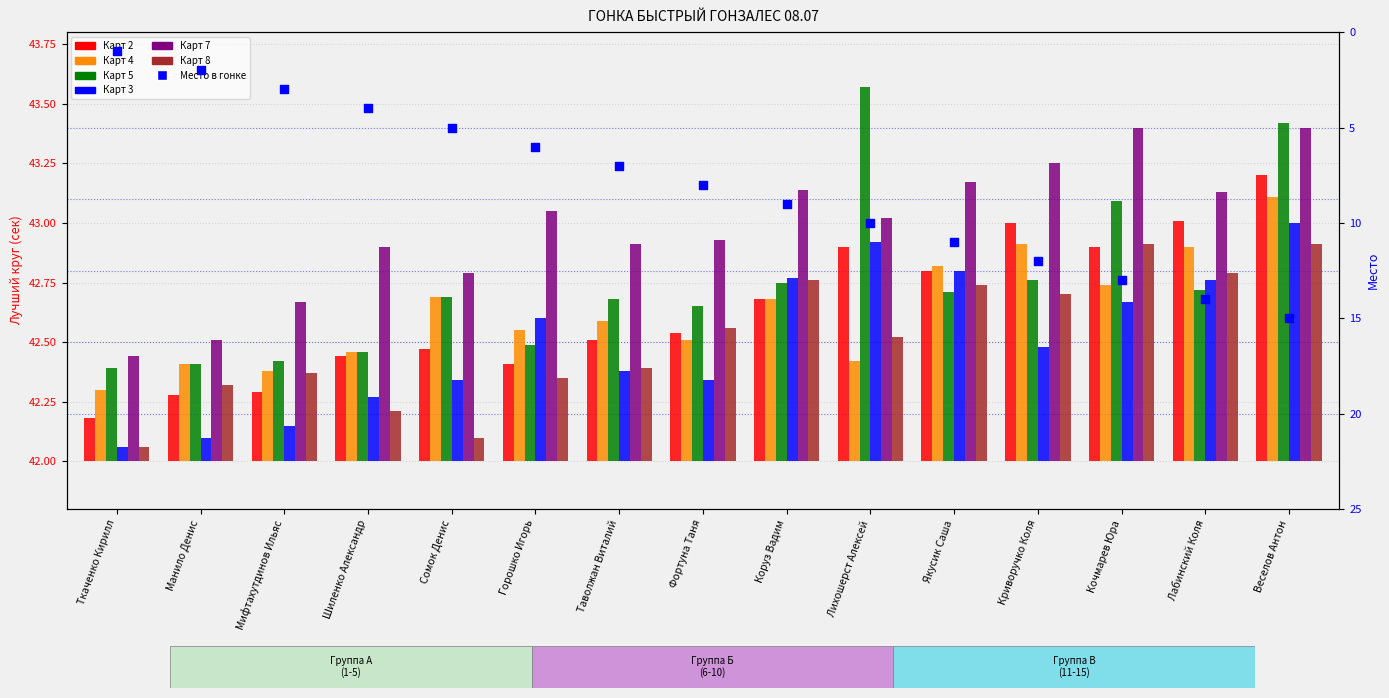

At which category is the sum across all series the highest?

Веселов Антон